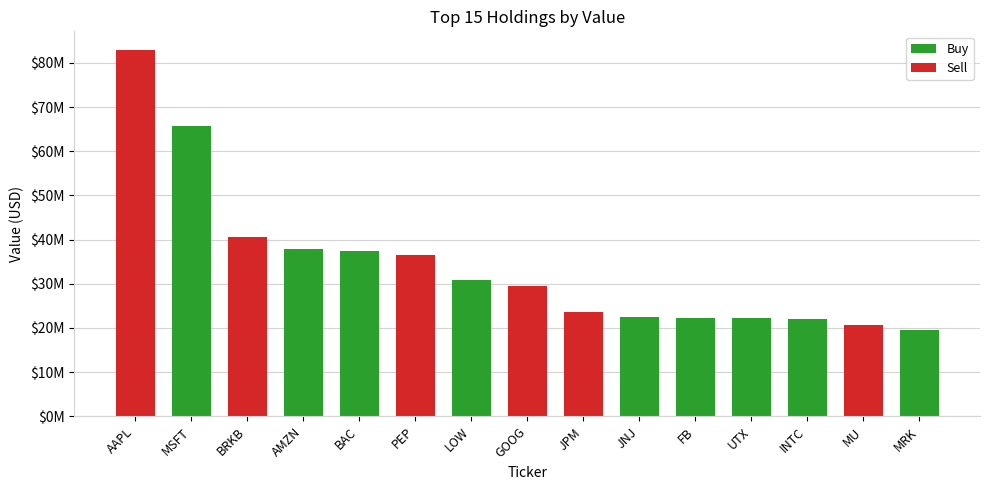

What is the change in value from GOOG to MRK?

-9997000